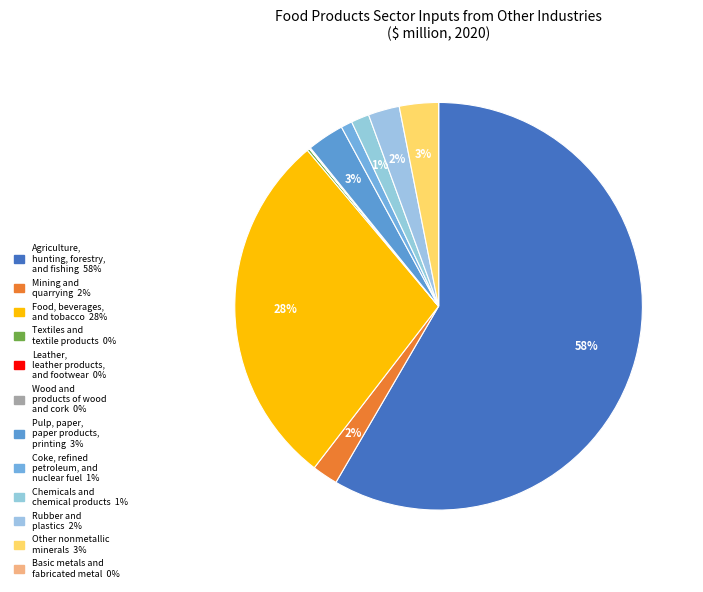

Which slice is the smallest?

Basic metals and fabricated metal